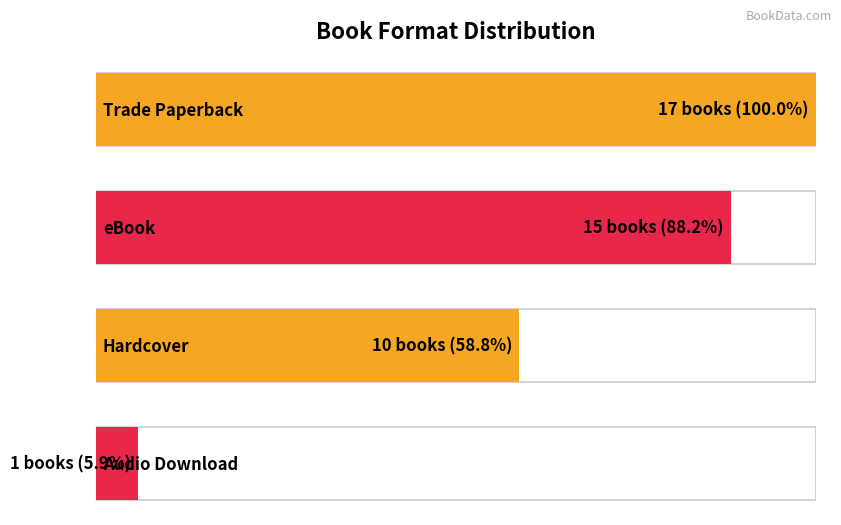

Reading left to right, transcribe all the data shown in this chart.

17	15	10	1